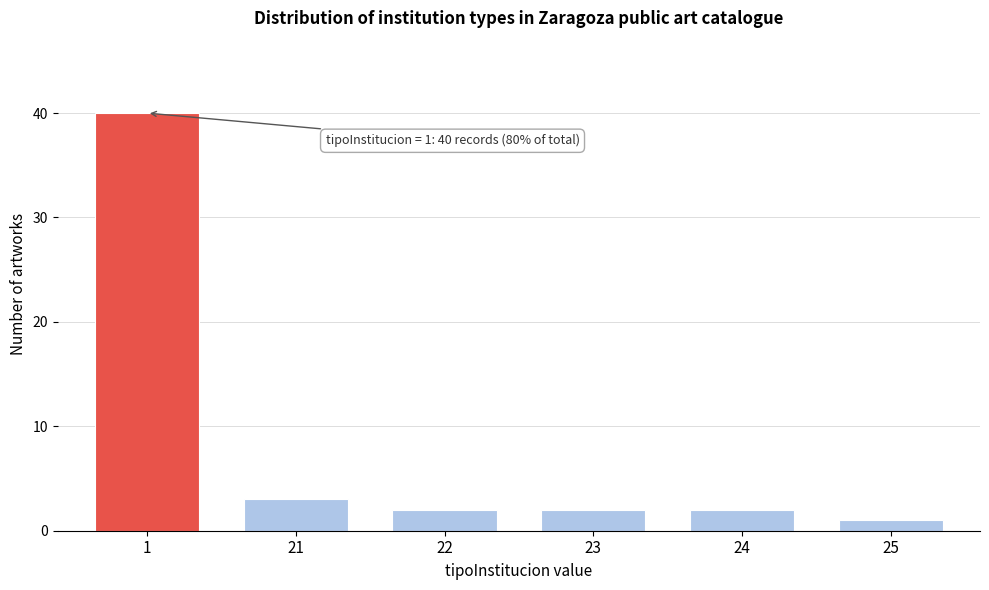

Reading left to right, list all the values displayed in this chart.

40	3	2	2	2	1